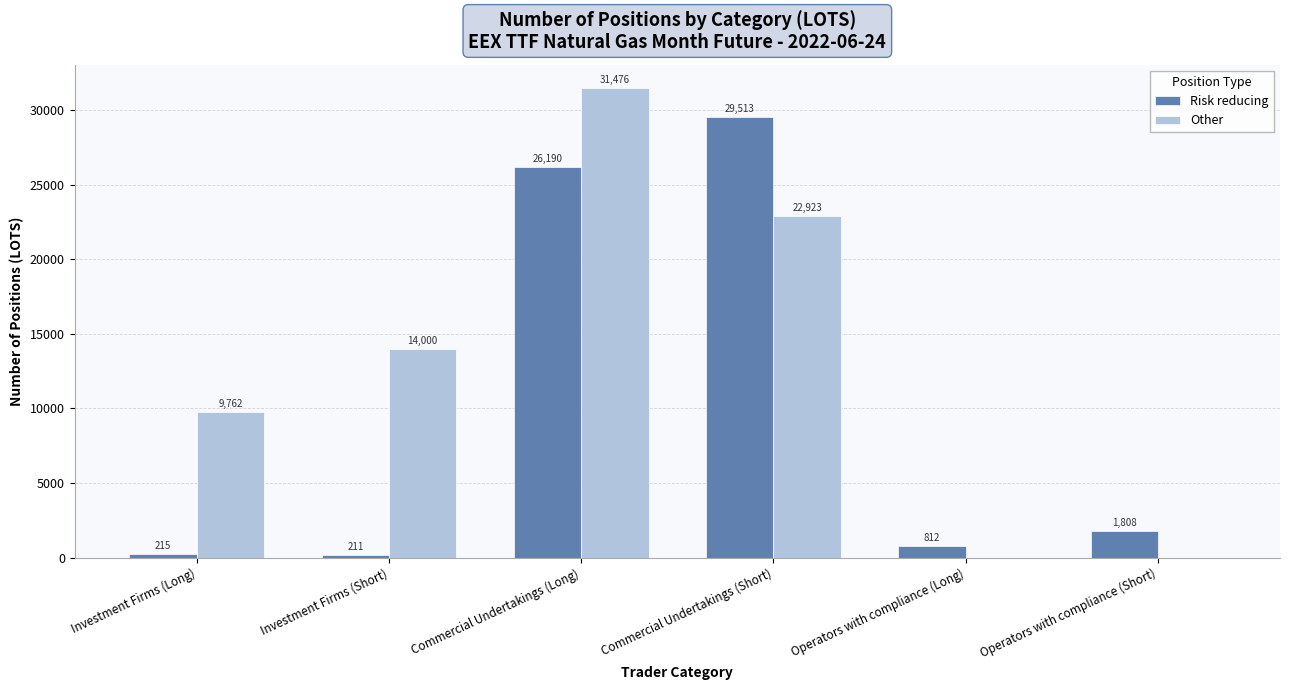

Reading left to right, what are all the values shown in this chart?

Risk reducing: Investment Firms (Long)=215	Investment Firms (Short)=211	Commercial Undertakings (Long)=26190	Commercial Undertakings (Short)=29513	Operators with compliance (Long)=812	Operators with compliance (Short)=1808
Other: Investment Firms (Long)=9762	Investment Firms (Short)=14000	Commercial Undertakings (Long)=31476	Commercial Undertakings (Short)=22923	Operators with compliance (Long)=0	Operators with compliance (Short)=0